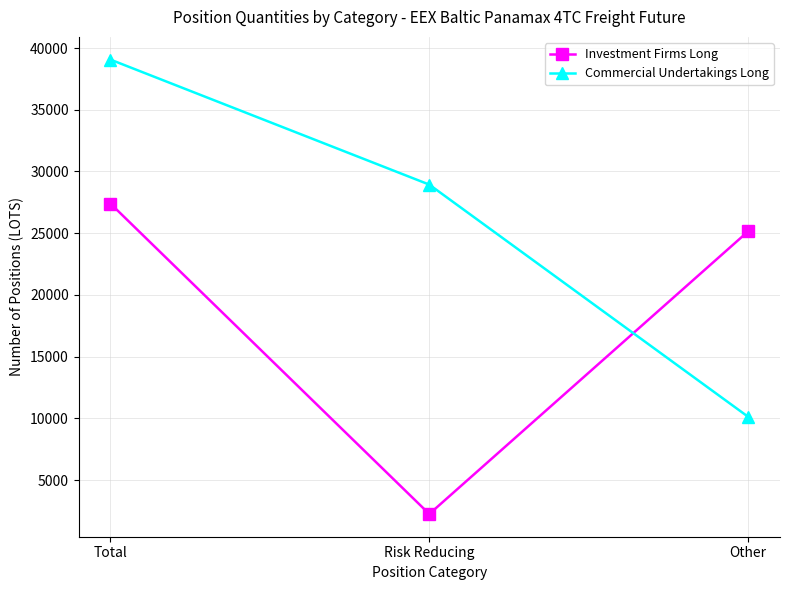

Rank the categories by Investment Firms Long value from highest to lowest.

Total, Other, Risk Reducing